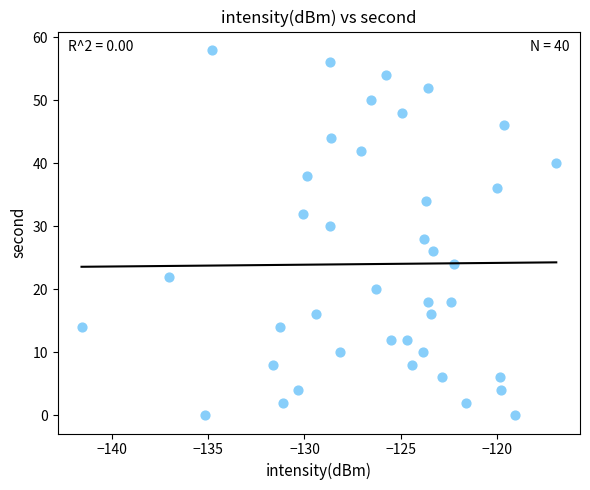

What is the range of Y values (max minus min)?

58